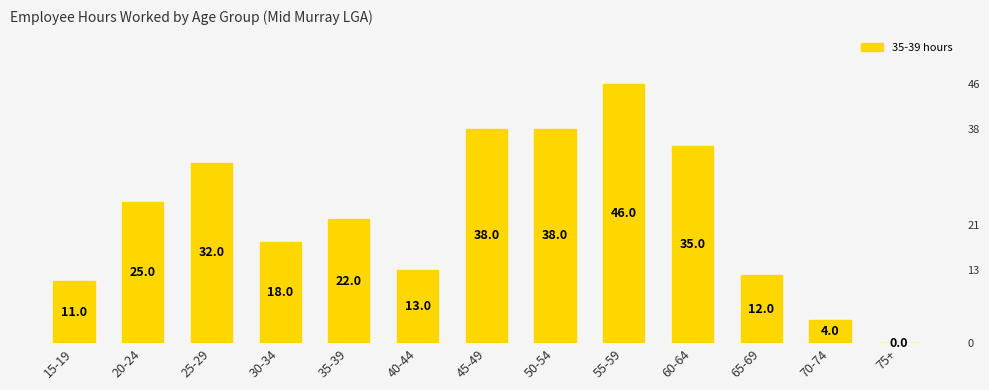

What position from the left is 15-19?

1